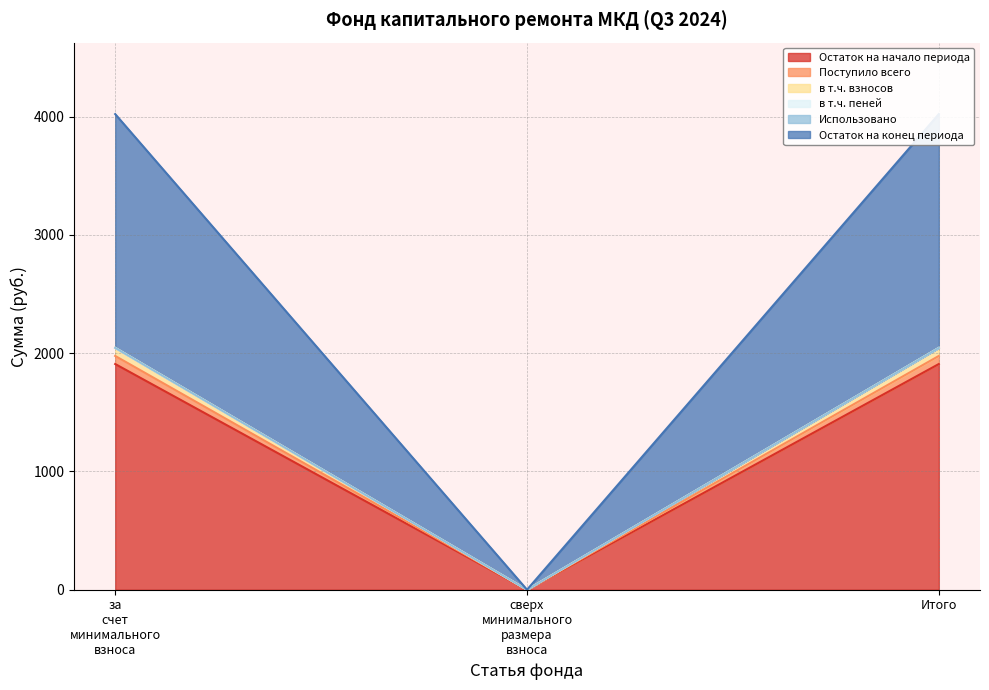

At which category does the chart reach its peak across all series?

за счет минимального взноса